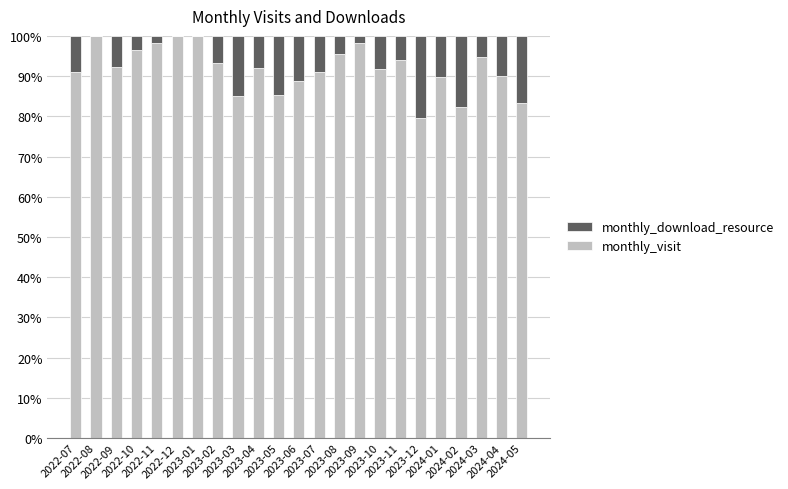

What is the sum of all monthly_visit values?

2112.6